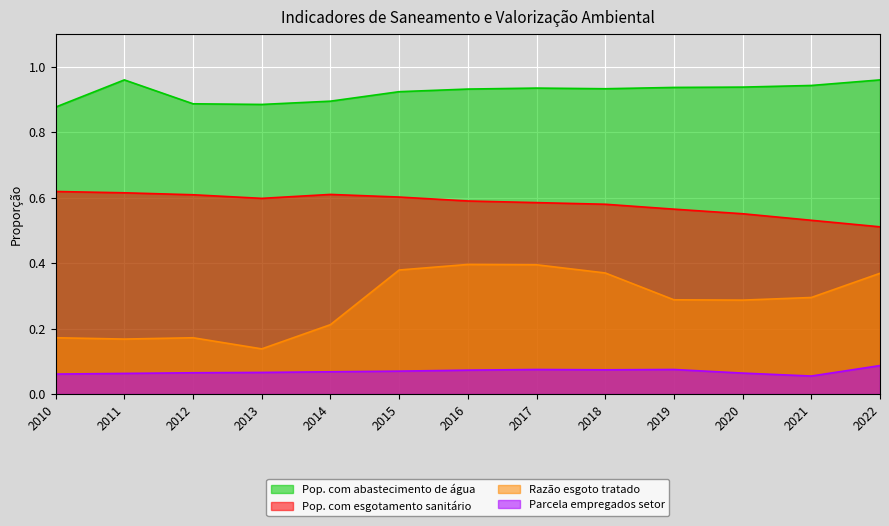

Reading right to left, what are all the values shown in this chart?

Pop. com abastecimento de água: 2022=1.0	2021=0.9	2020=0.9	2019=0.9	2018=0.9	2017=0.9	2016=0.9	2015=0.9	2014=0.9	2013=0.9	2012=0.9	2011=1.0	2010=0.9
Pop. com esgotamento sanitário: 2022=0.5	2021=0.5	2020=0.6	2019=0.6	2018=0.6	2017=0.6	2016=0.6	2015=0.6	2014=0.6	2013=0.6	2012=0.6	2011=0.6	2010=0.6
Razão esgoto tratado: 2022=0.4	2021=0.3	2020=0.3	2019=0.3	2018=0.4	2017=0.4	2016=0.4	2015=0.4	2014=0.2	2013=0.1	2012=0.2	2011=0.2	2010=0.2
Parcela empregados setor: 2022=0.1	2021=0.1	2020=0.1	2019=0.1	2018=0.1	2017=0.1	2016=0.1	2015=0.1	2014=0.1	2013=0.1	2012=0.1	2011=0.1	2010=0.1